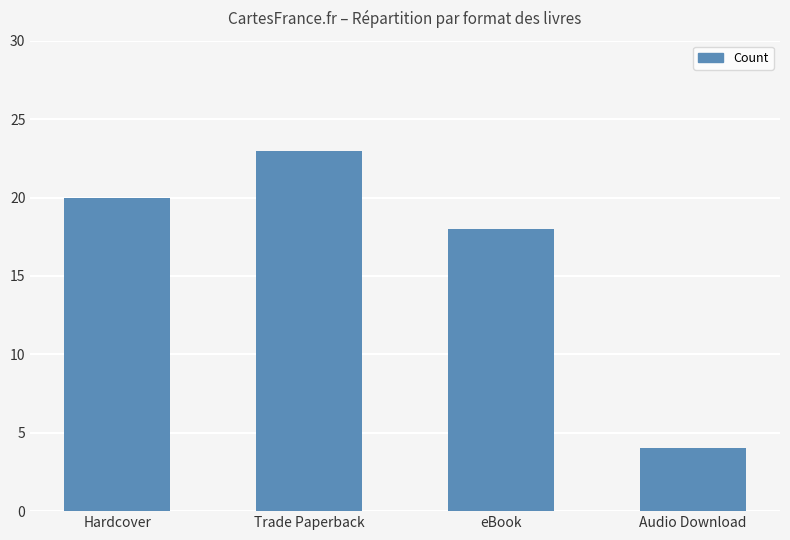

Reading left to right, transcribe all the data shown in this chart.

Hardcover=20	Trade Paperback=23	eBook=18	Audio Download=4